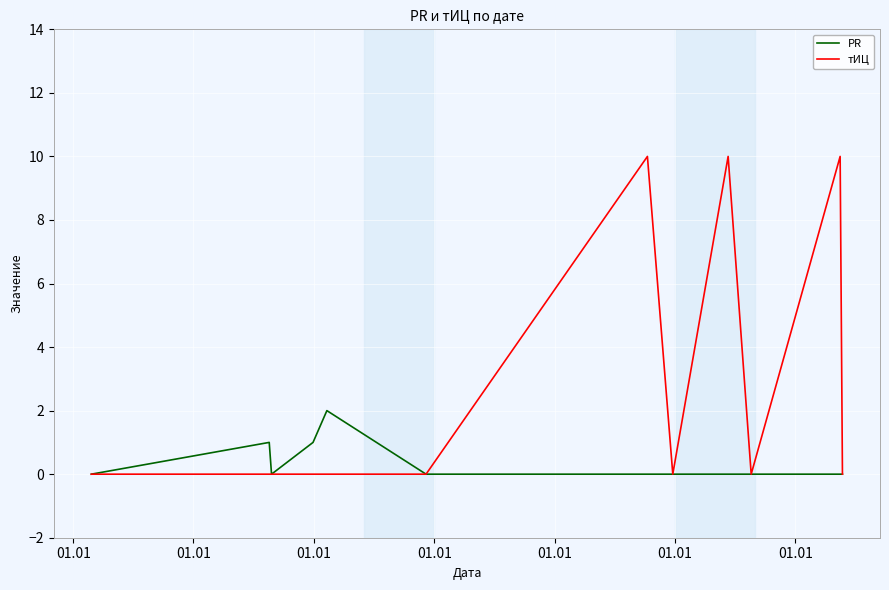

How many series are shown in this chart?

2